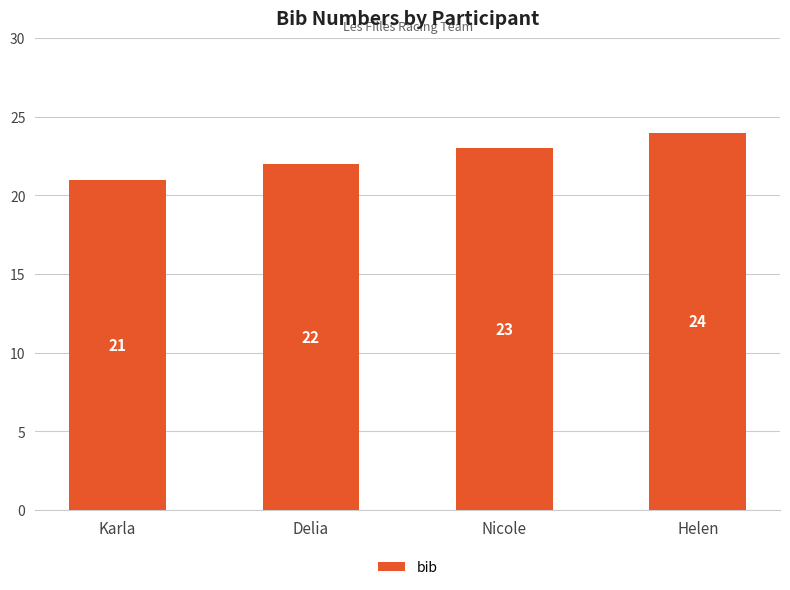

Count the values in the range 22 to 24.

3